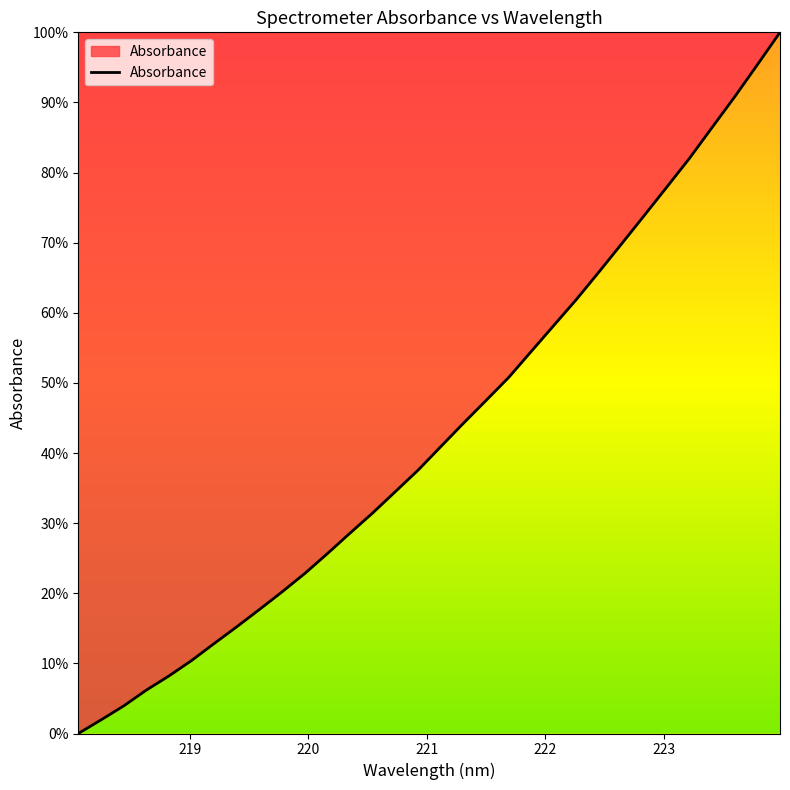

What is the difference between the maximum and minimum values?

100.0